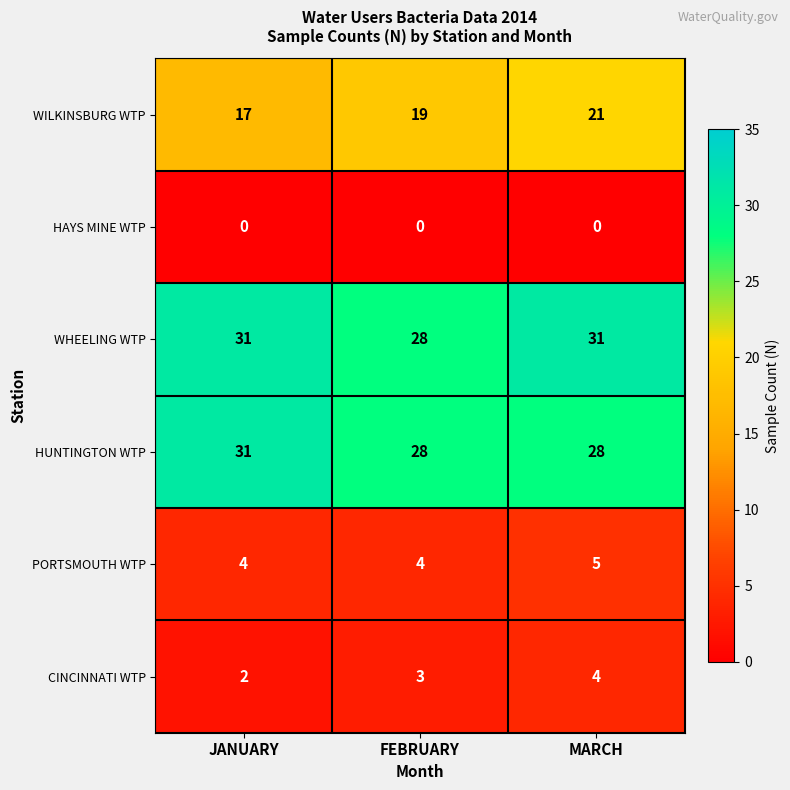

Between FEBRUARY and MARCH, which series saw the biggest shift?

WHEELING WTP